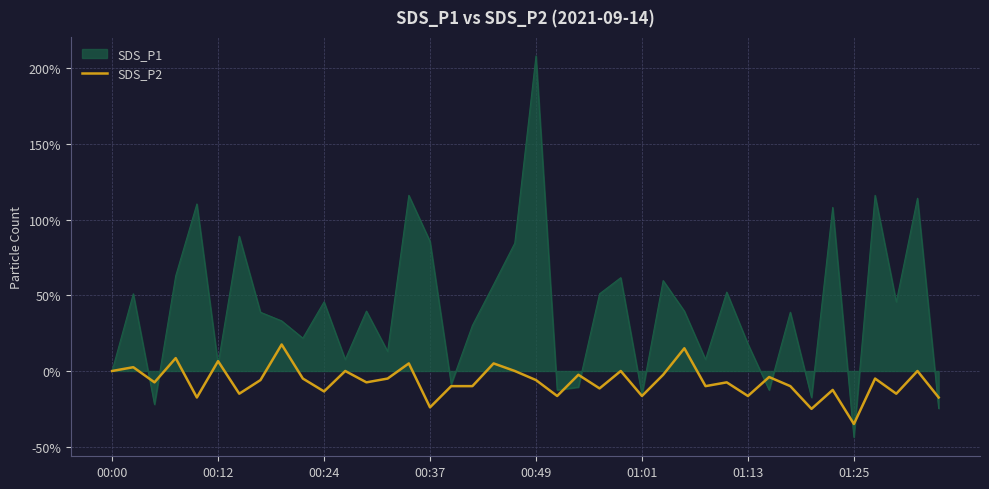

Which series has the widest spread of values?

SDS_P1